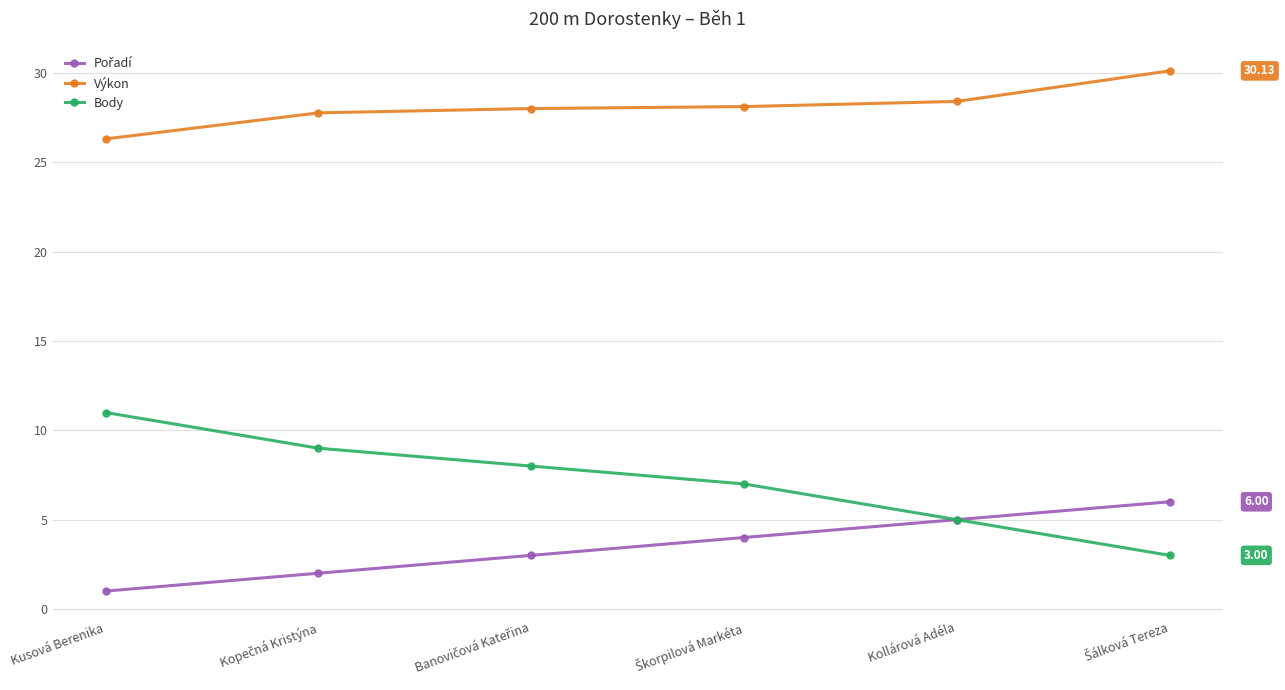

What is the label of the 5th point from the left?

Kollárová Adéla